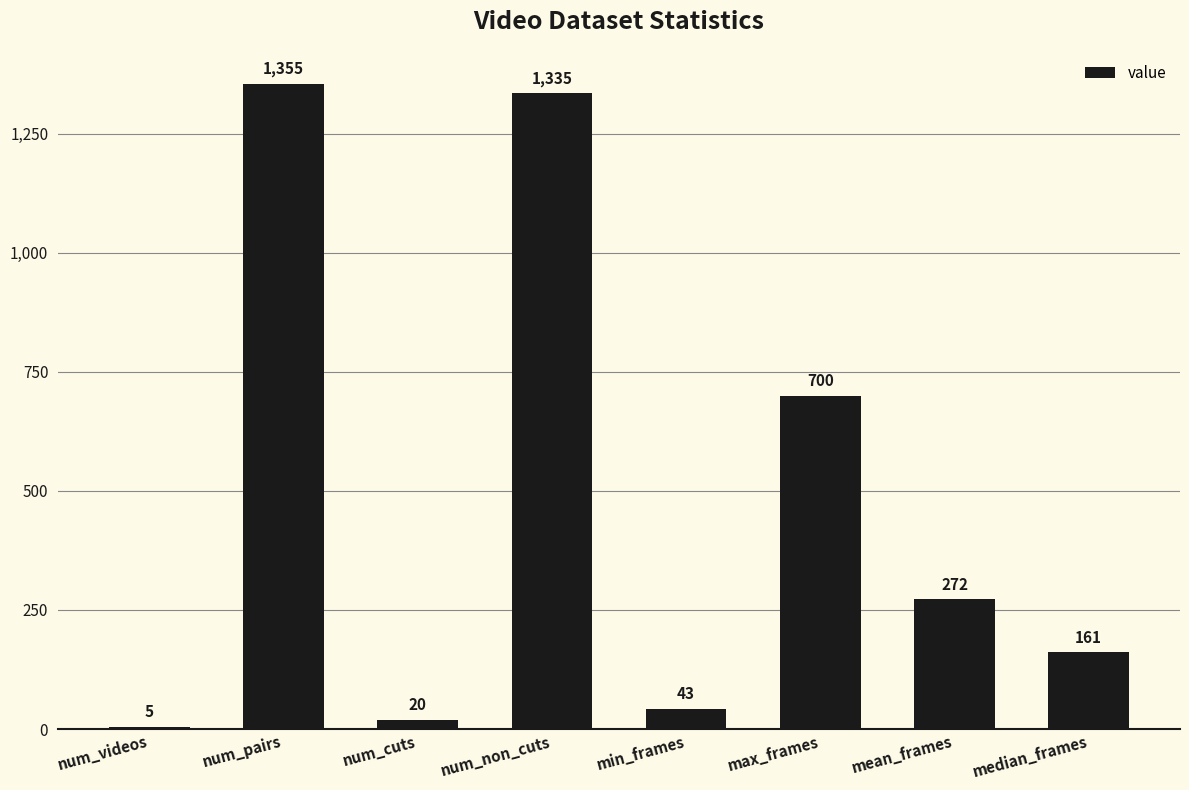

What is the sum of the values at min_frames and num_cuts?

63